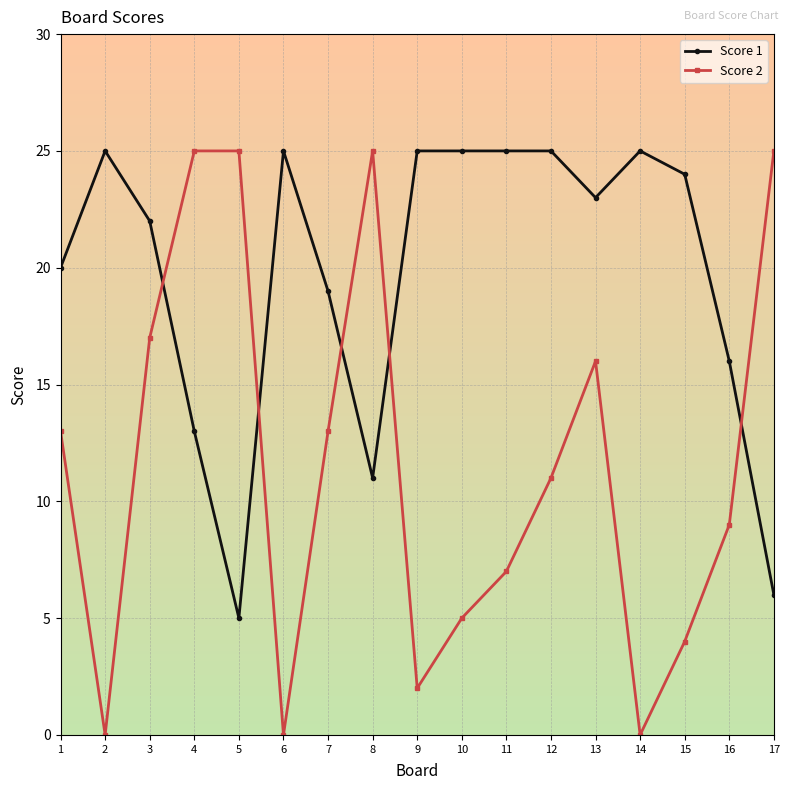

Which series has the largest range (max minus min)?

Score 2